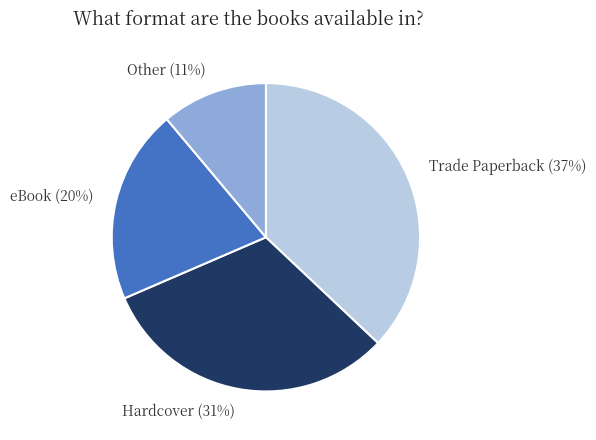

To the nearest percent, what is the difference between the largest and smallest slice percentages?

26%